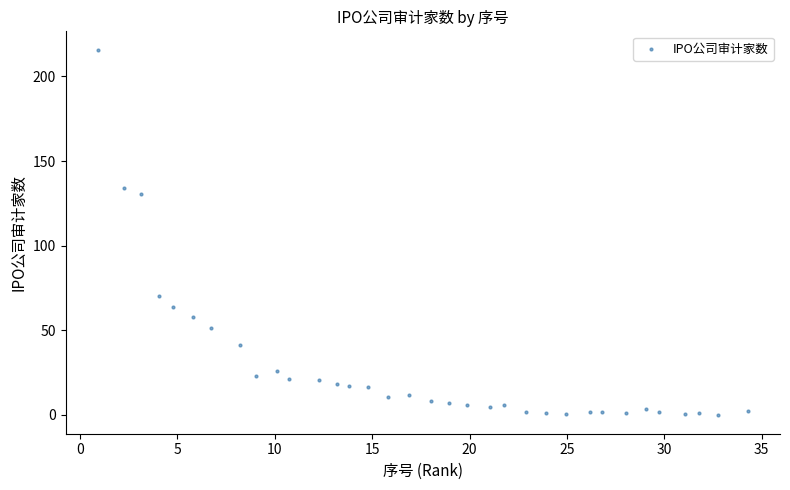

What Y value in the scatter plot is closest to 107?

130.2